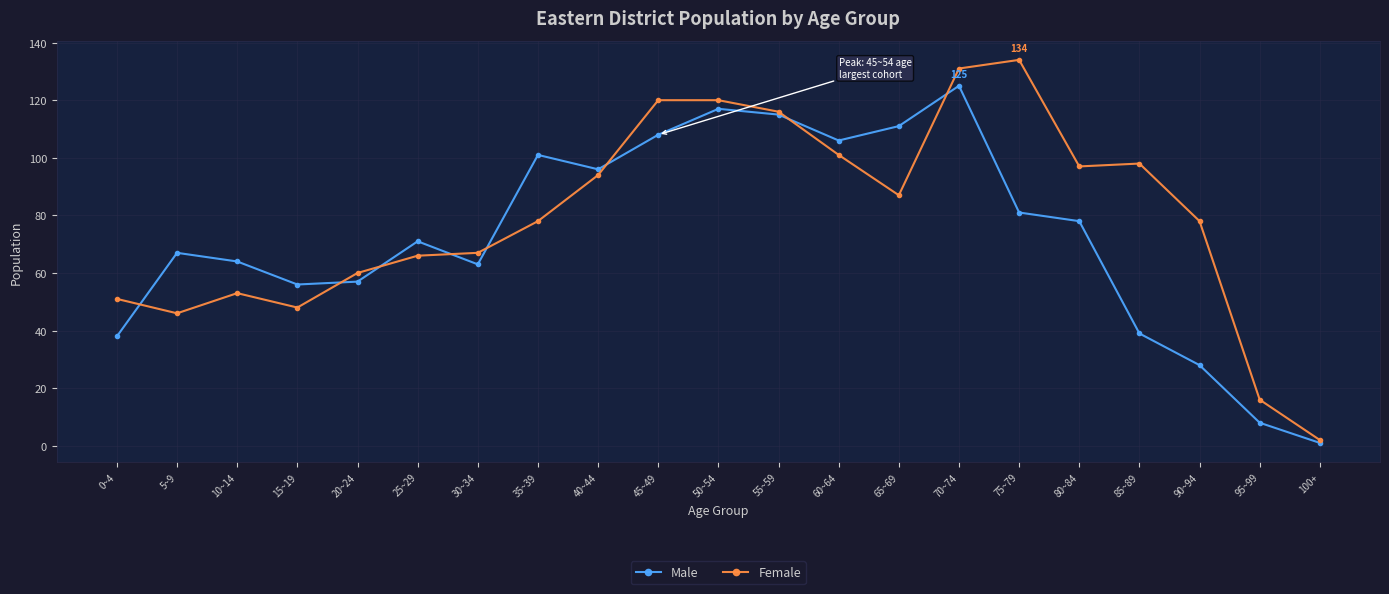

Rank the series by their maximum value, from highest to lowest.

Female, Male